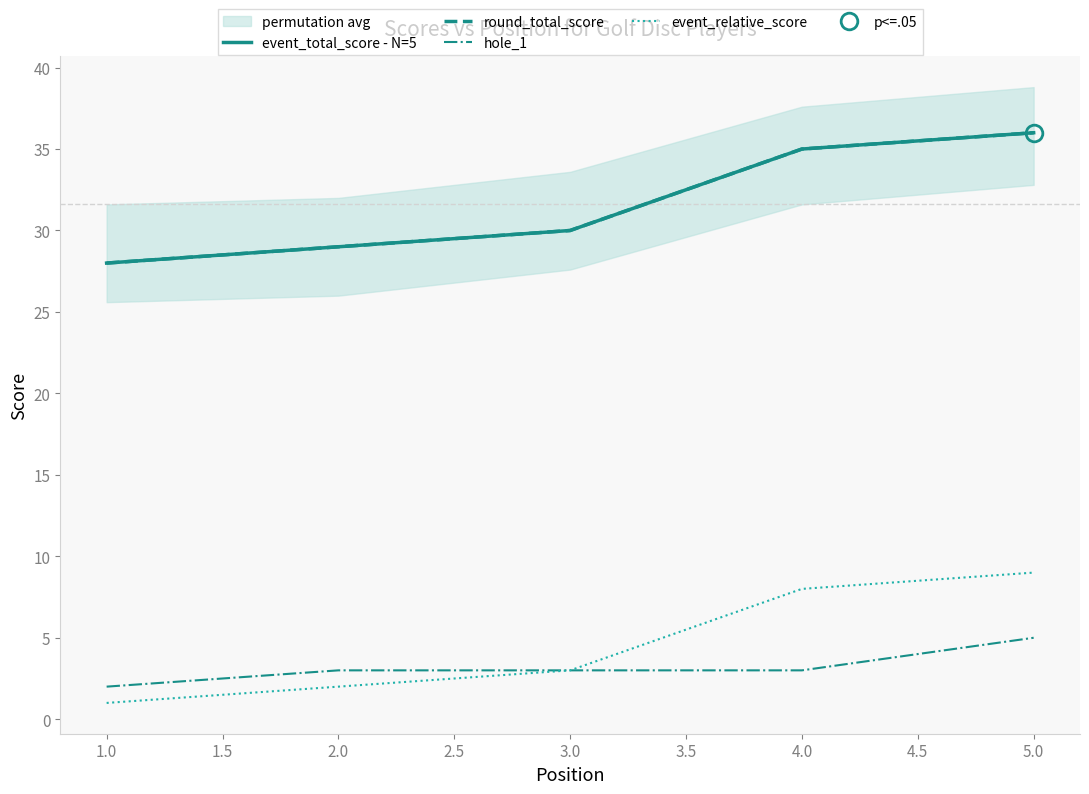

How many lines are shown in the chart?

4